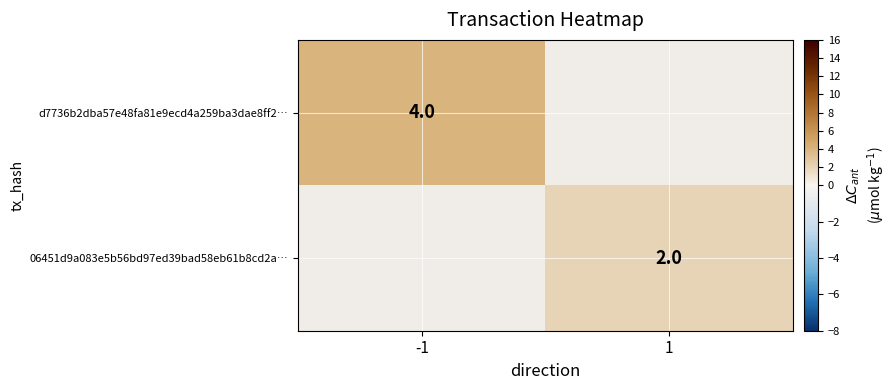

True or false: d7736b2dba57e48fa81e9ecd4a259ba3dae8ff2… has a value of 4 at -1.

True